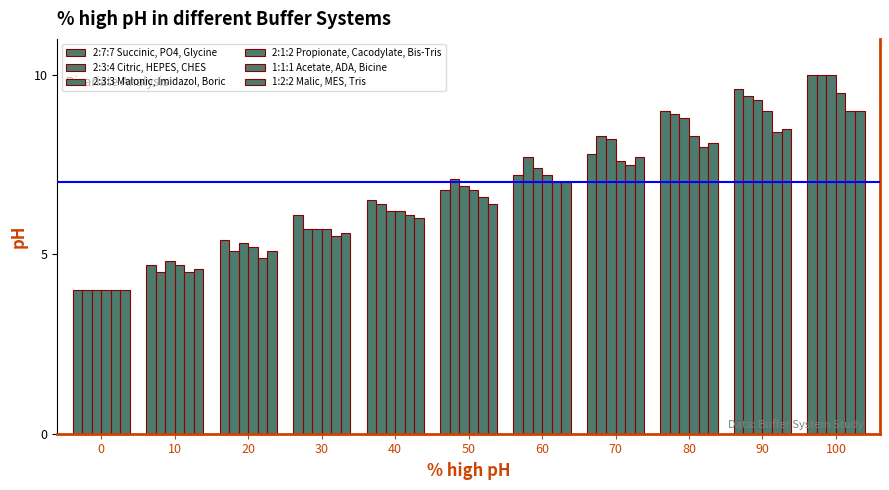

What is the difference between the second highest and second lowest values in the 1:2:2 Malic, MES, Tris series?

3.9